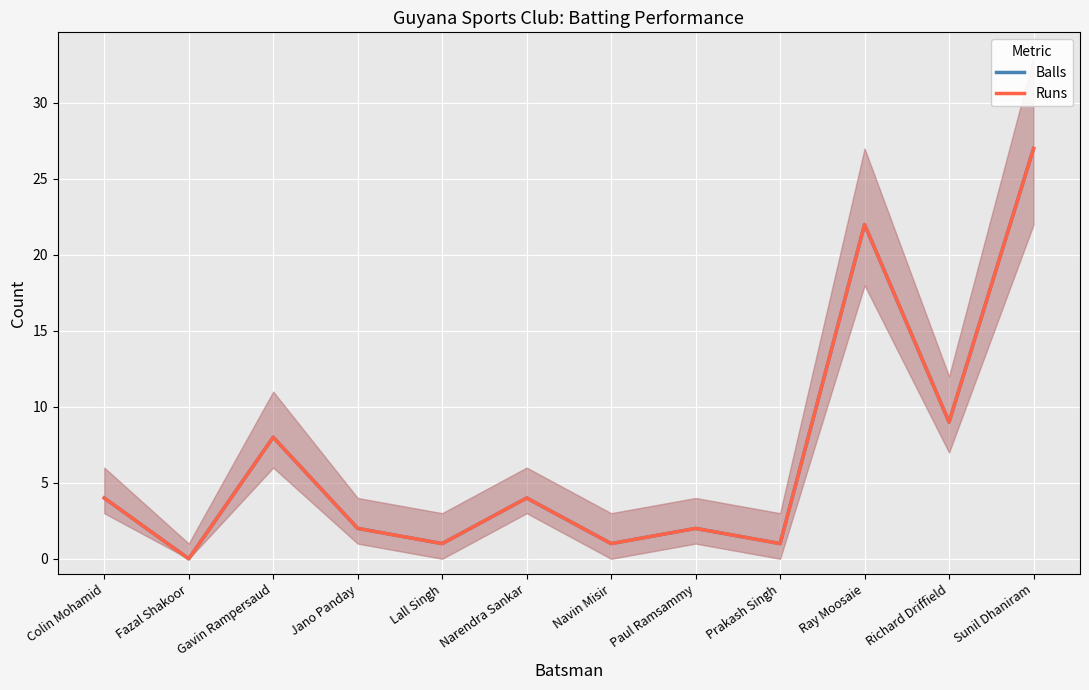

The Balls series shows 13 at Gavin Rampersaud. True or false?

False